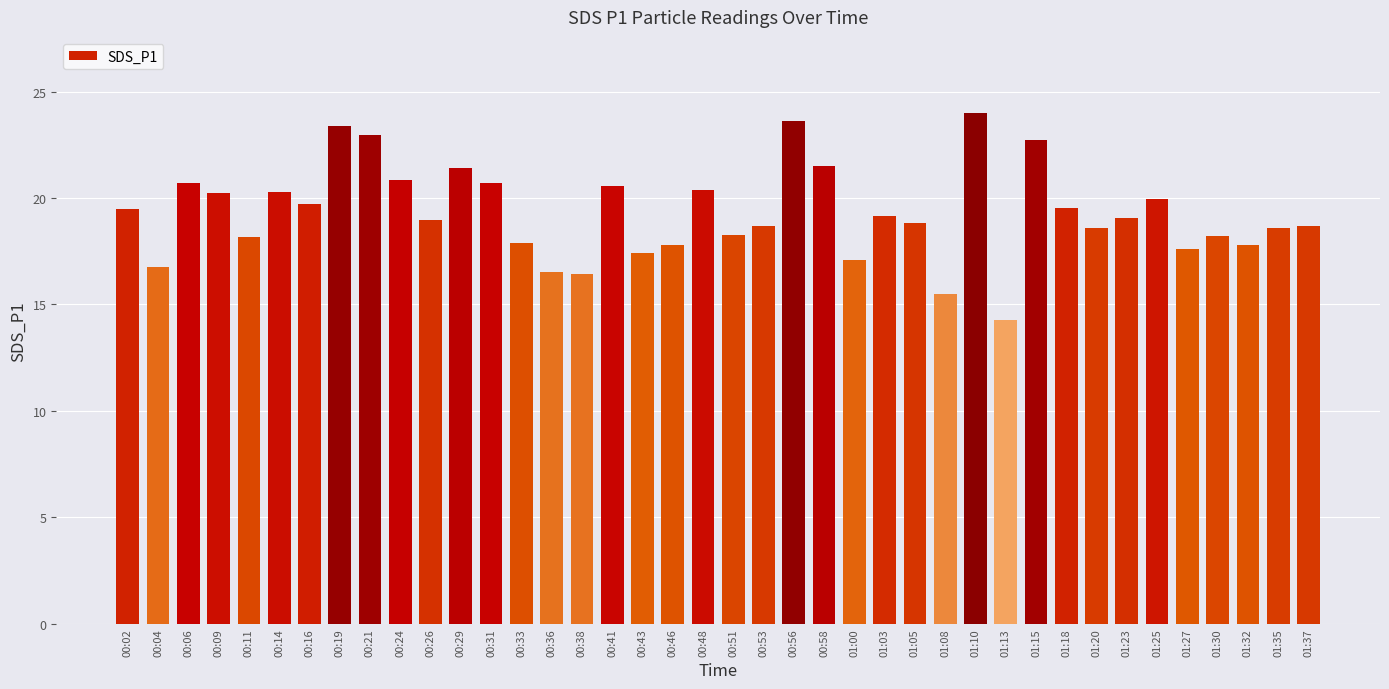

Count the number of categories in the chart.

40